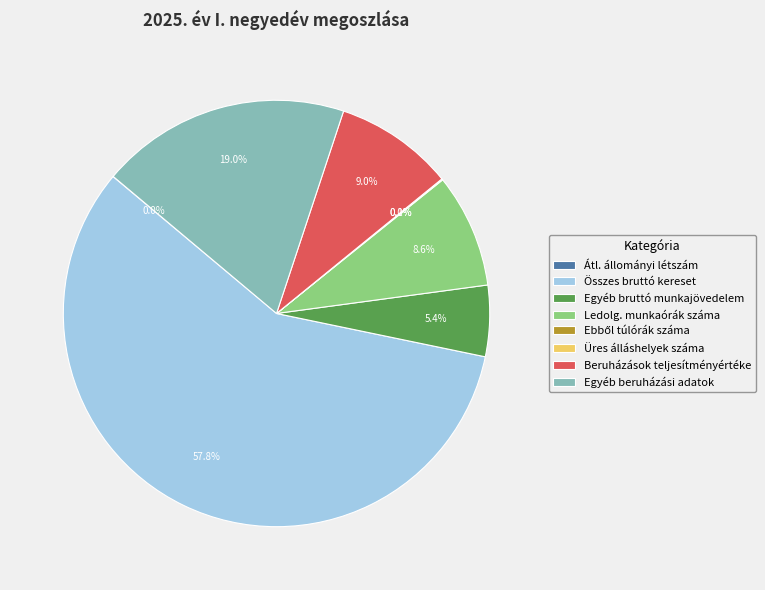

What is the largest slice in the pie chart?

Összes bruttó kereset